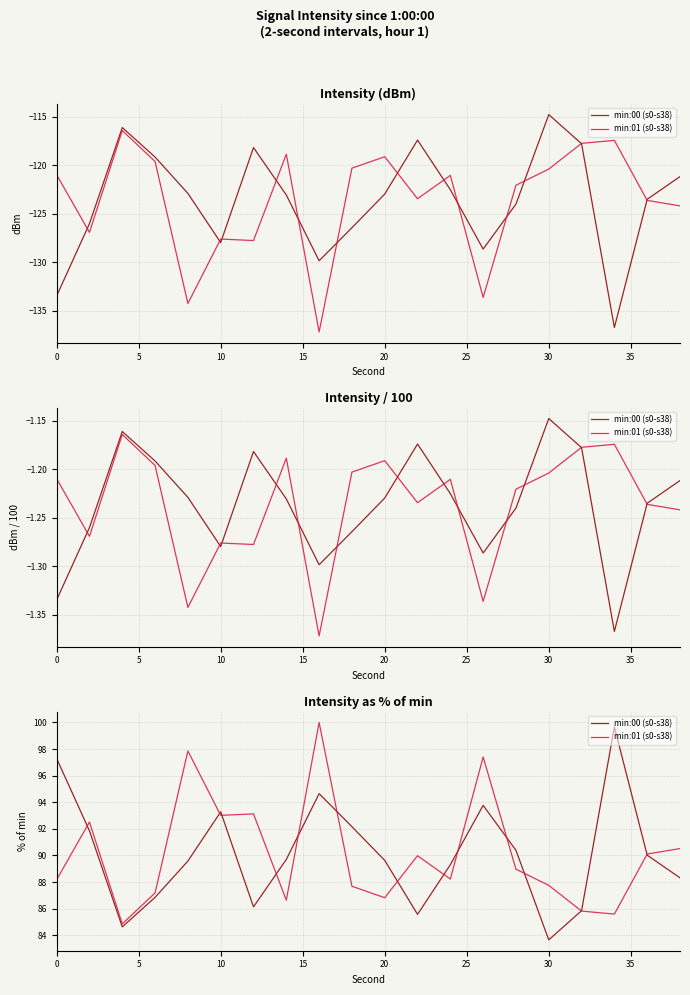

Reading right to left, transcribe all the data shown in this chart.

min:00 (s0-s38): 88.3	90.0	99.7	85.8	83.7	90.4	93.8	89.3	85.6	89.6	92.2	94.6	89.7	86.1	93.3	89.6	86.8	84.6	91.9	97.3
min:01 (s0-s38): 90.5	90.1	85.6	85.8	87.8	89.0	97.4	88.2	90.0	86.8	87.7	100.0	86.6	93.1	93.0	97.9	87.2	84.9	92.5	88.2